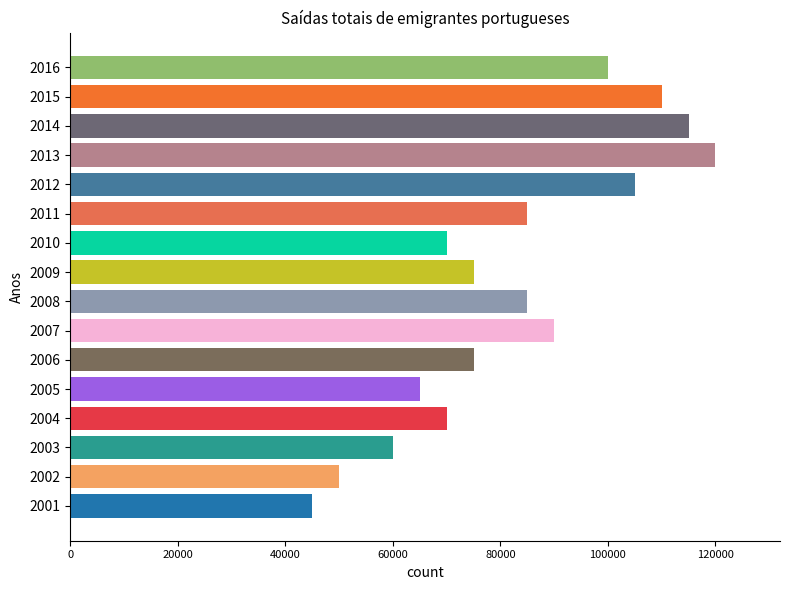

The value at 2013 is 120000. True or false?

True